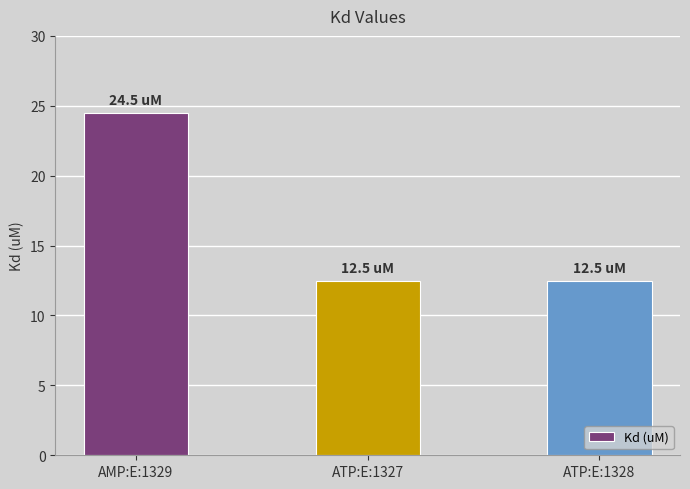

What is the change in value from AMP:E:1329 to ATP:E:1327?

-12.0